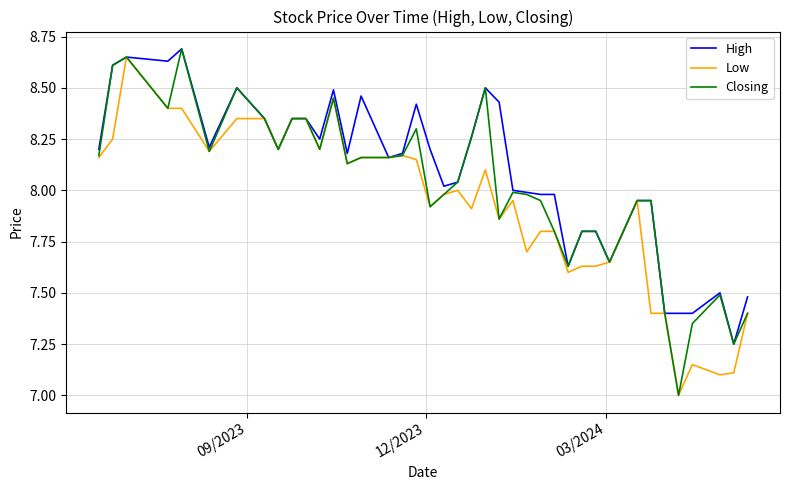

Rank the series by their average value, from lowest to highest.

Low, Closing, High